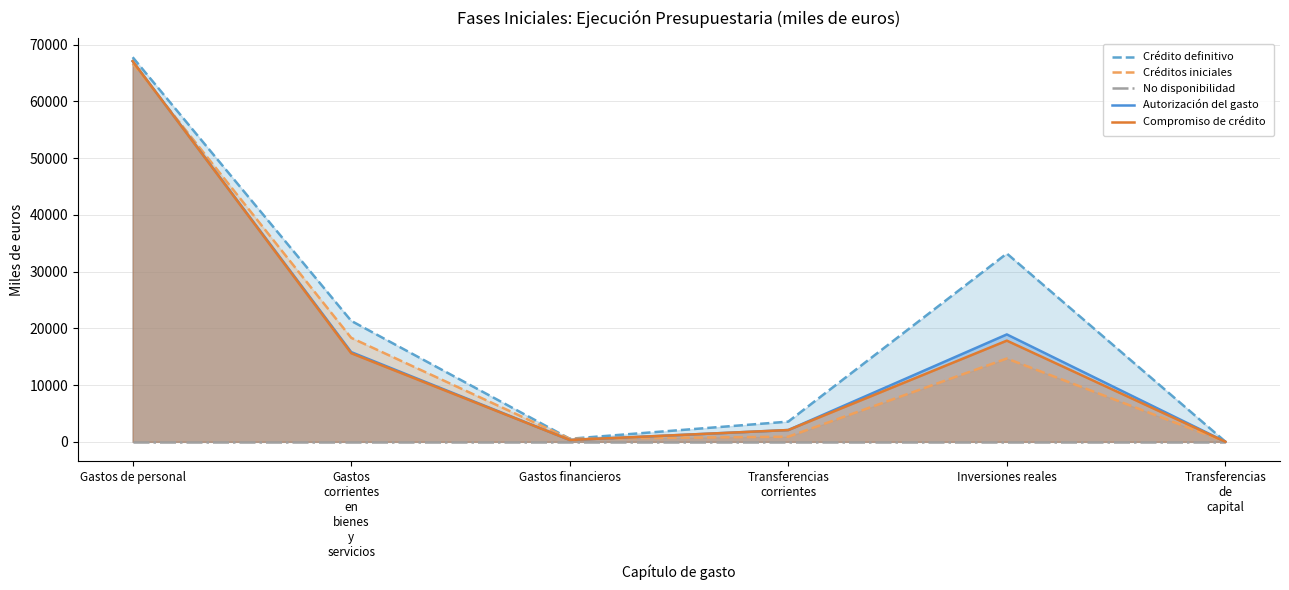

What are all the series names shown in the legend?

Crédito definitivo, Créditos iniciales, No disponibilidad, Autorización del gasto, Compromiso de crédito